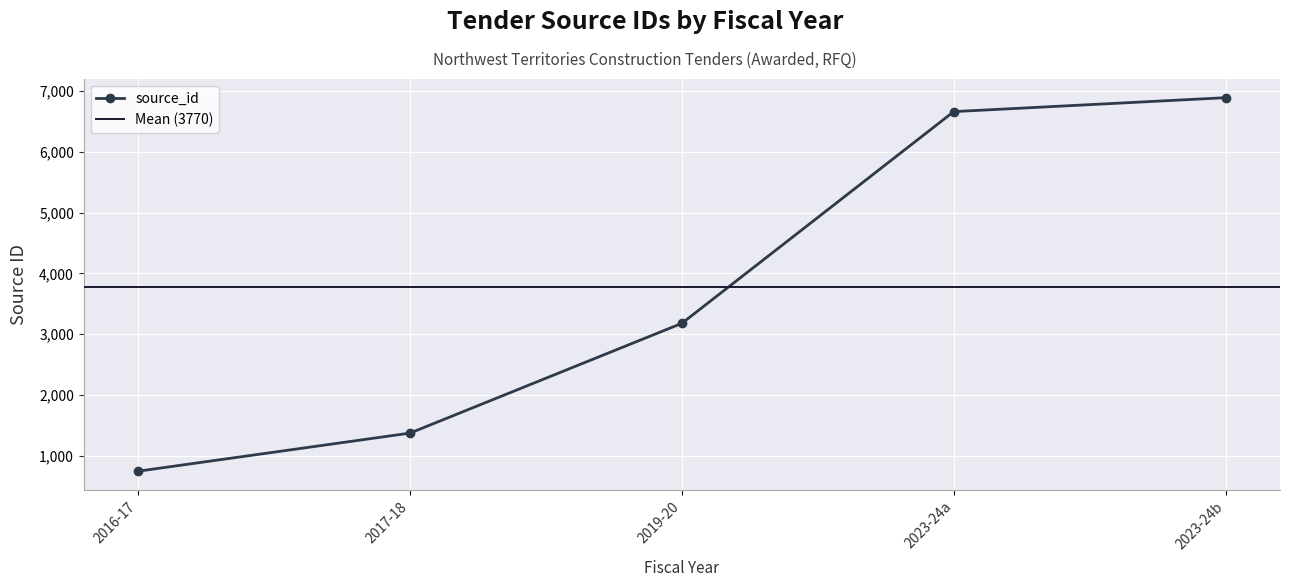

What is the value of the source_id point at the 5th from the left?

6887